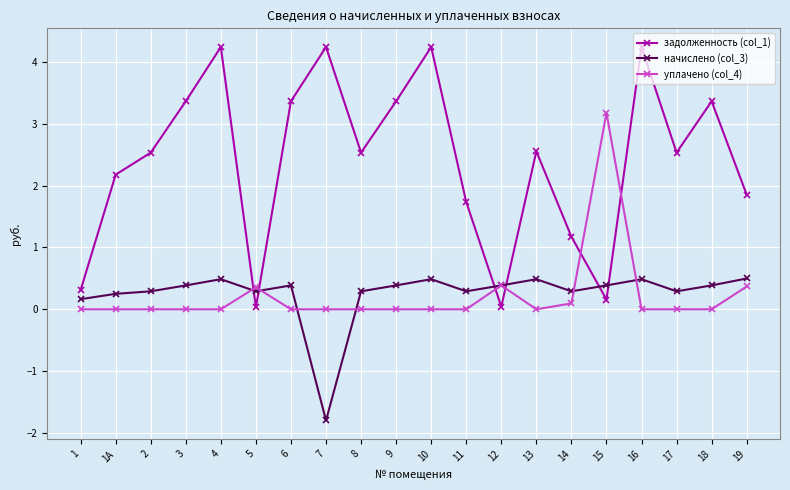

Which series has the largest range (max minus min)?

задолженность (col_1)